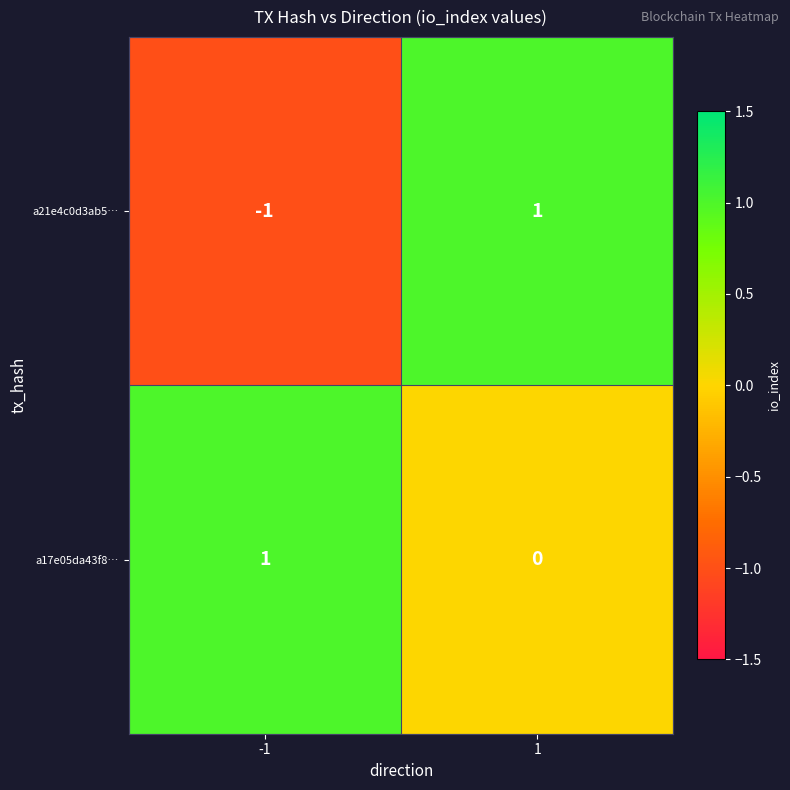

The a17e05da43f8… series shows 1 at -1. True or false?

True